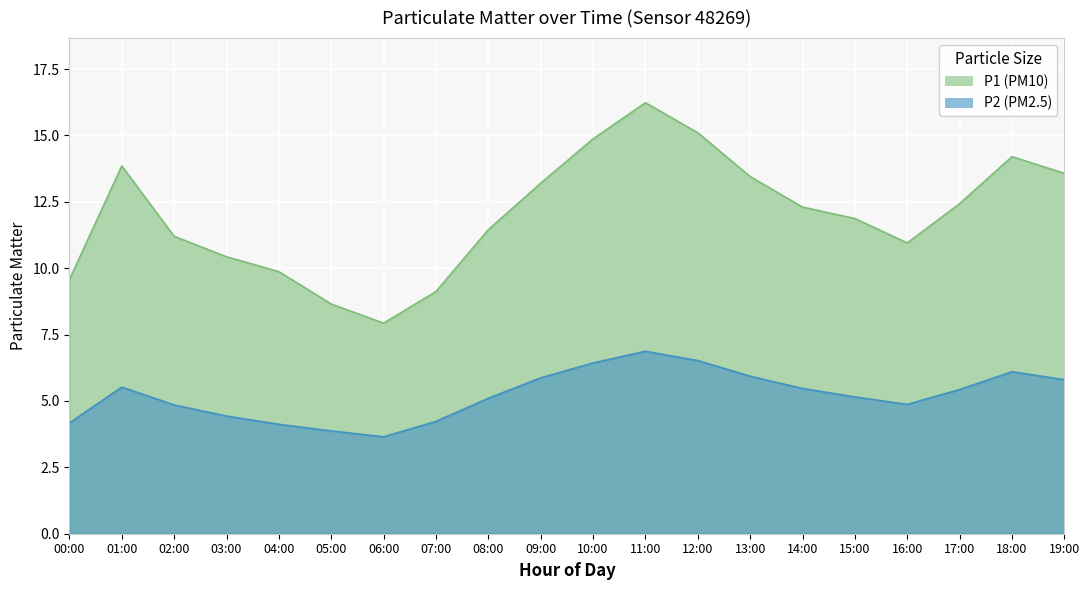

What is the label of the 12th point from the right?

08:00